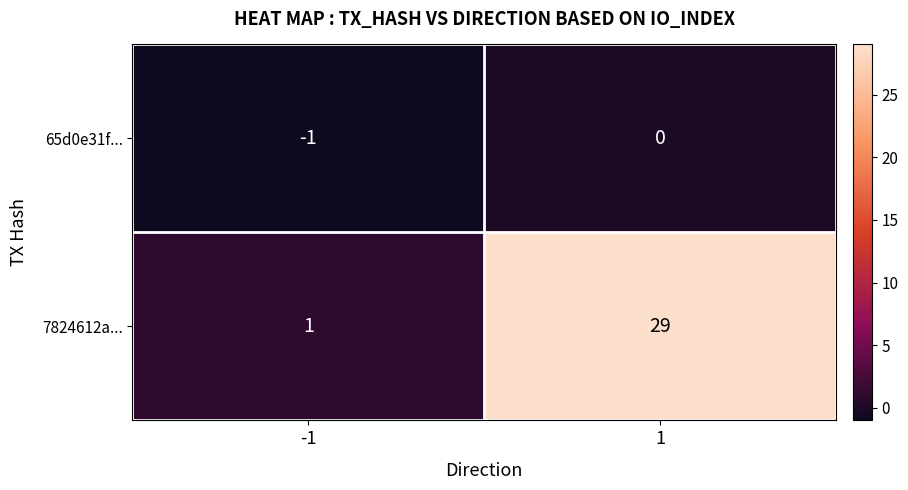

Is it true that 65d0e31f... equals 0 at 1?

True